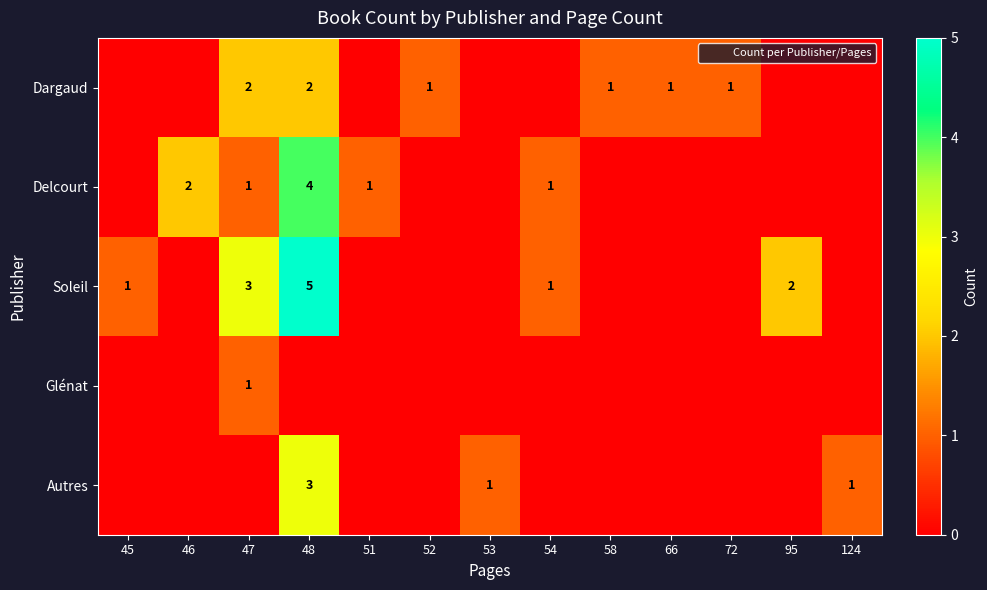

At which category does the chart reach its peak across all series?

48